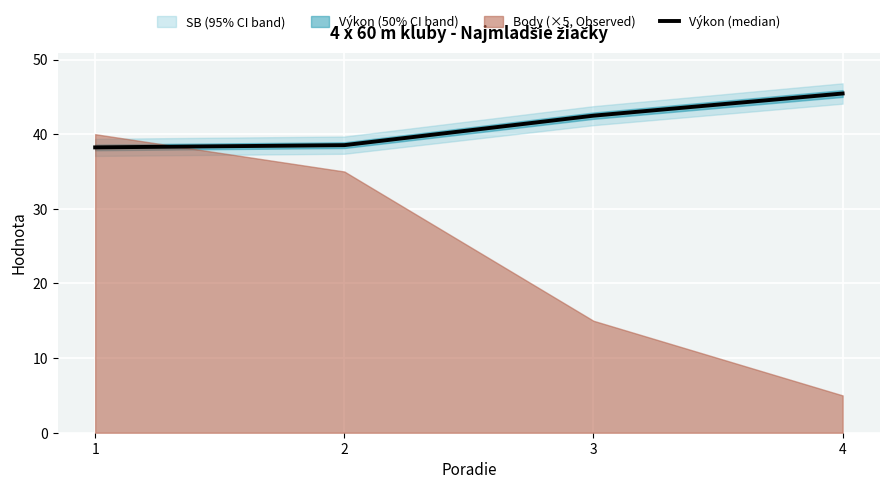

Reading left to right, transcribe all the data shown in this chart.

38.2	38.5	42.5	45.5